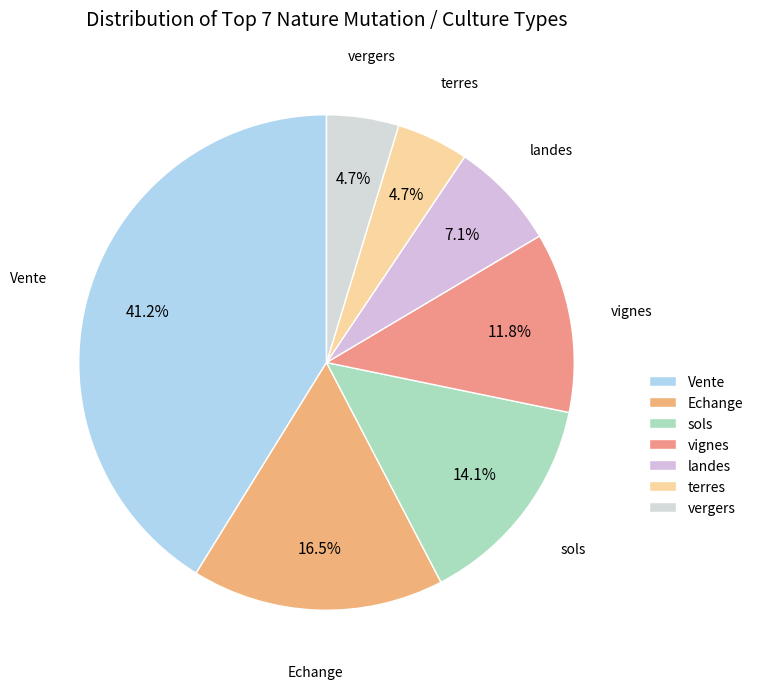

Approximately how many times larger is the value at terres compared to landes?

0.7